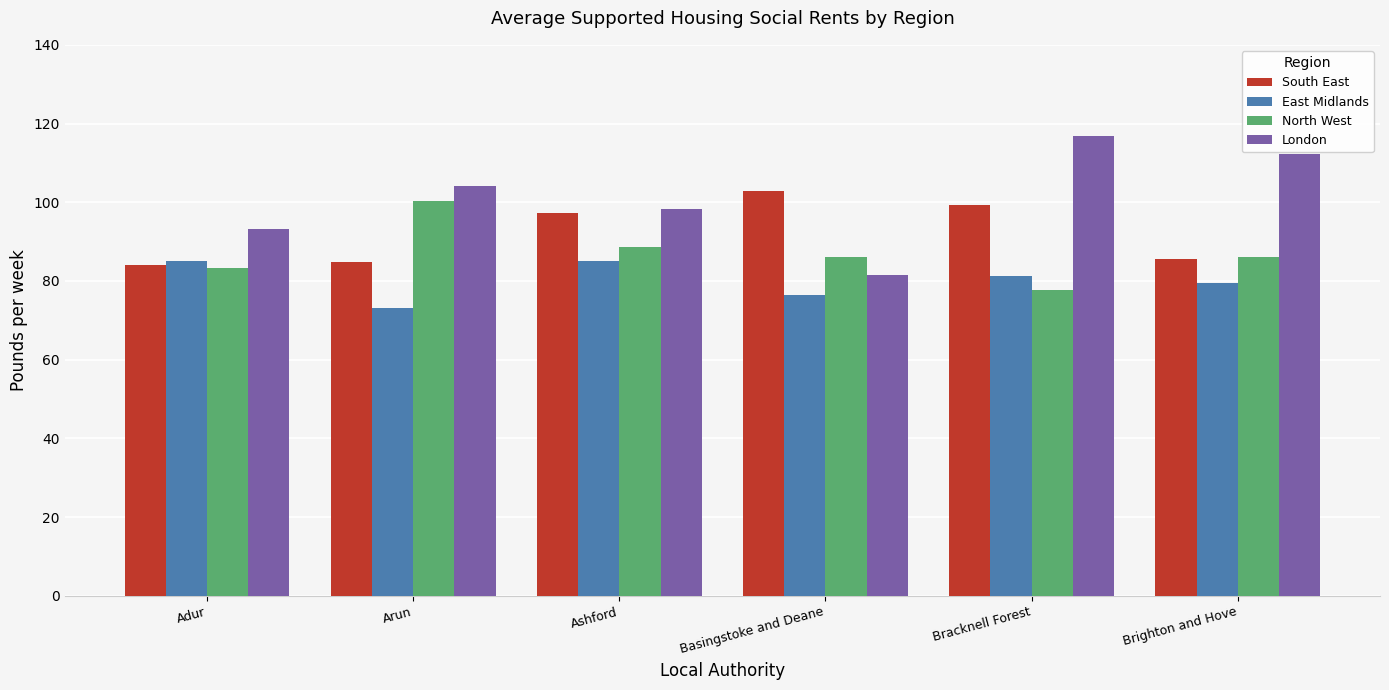

Which category has the highest value in the London series?

Bracknell Forest